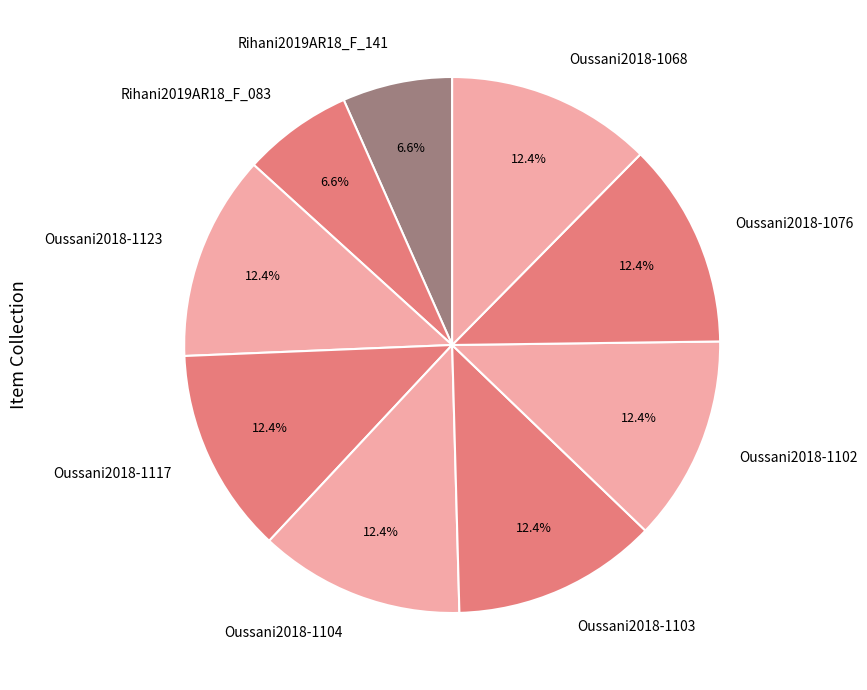

How many segments does this pie chart have?

9